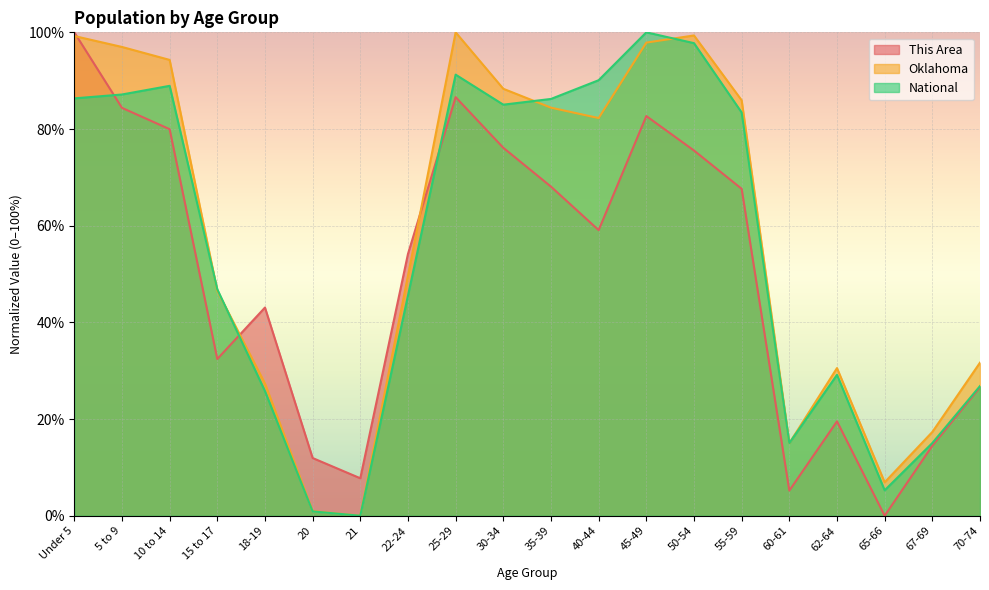

What is the total value across all series at 25-29?

277.8